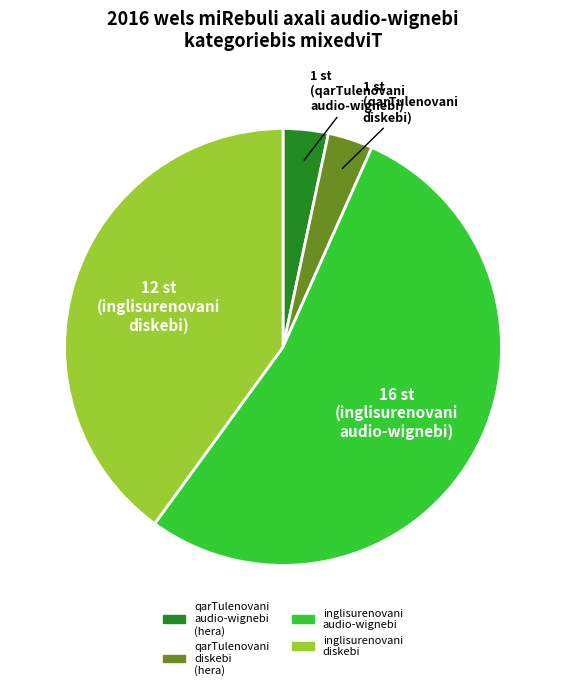

Does any single category account for the majority?

Yes